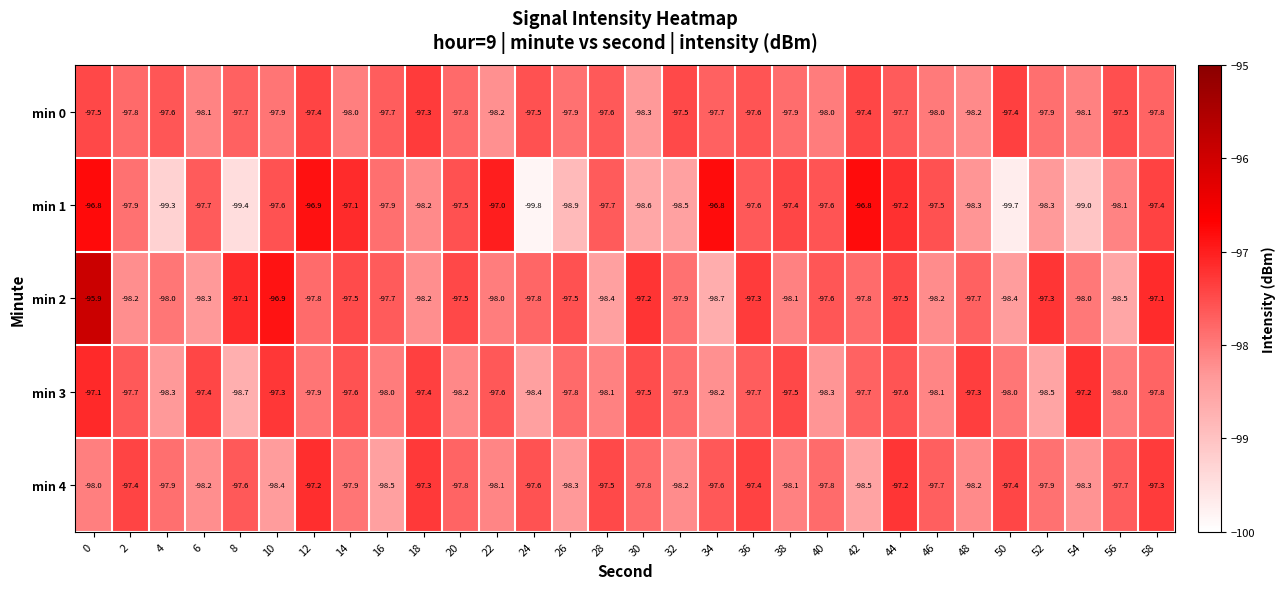

Is it true that min 0 equals -132.5 at 4?

False